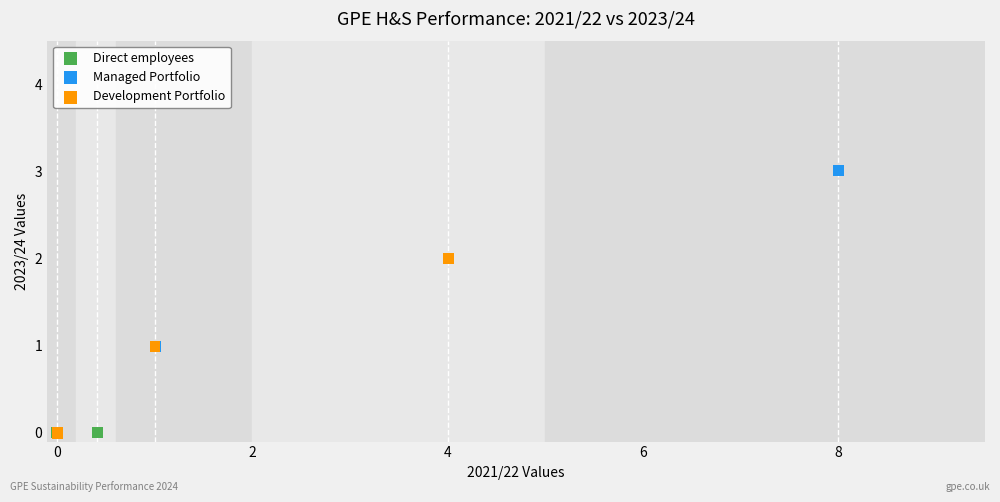

Which series contains the highest Y value?

Managed Portfolio